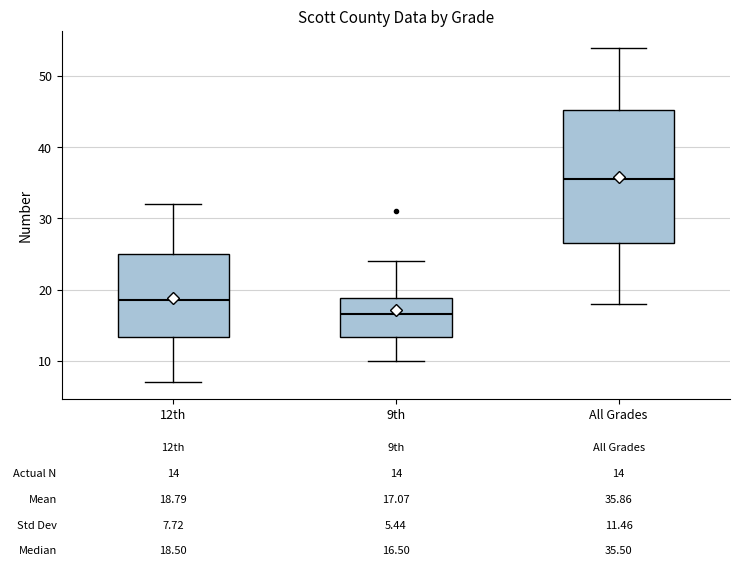

Comparing the boxes themselves (not the whiskers), which one is the tallest?

All Grades